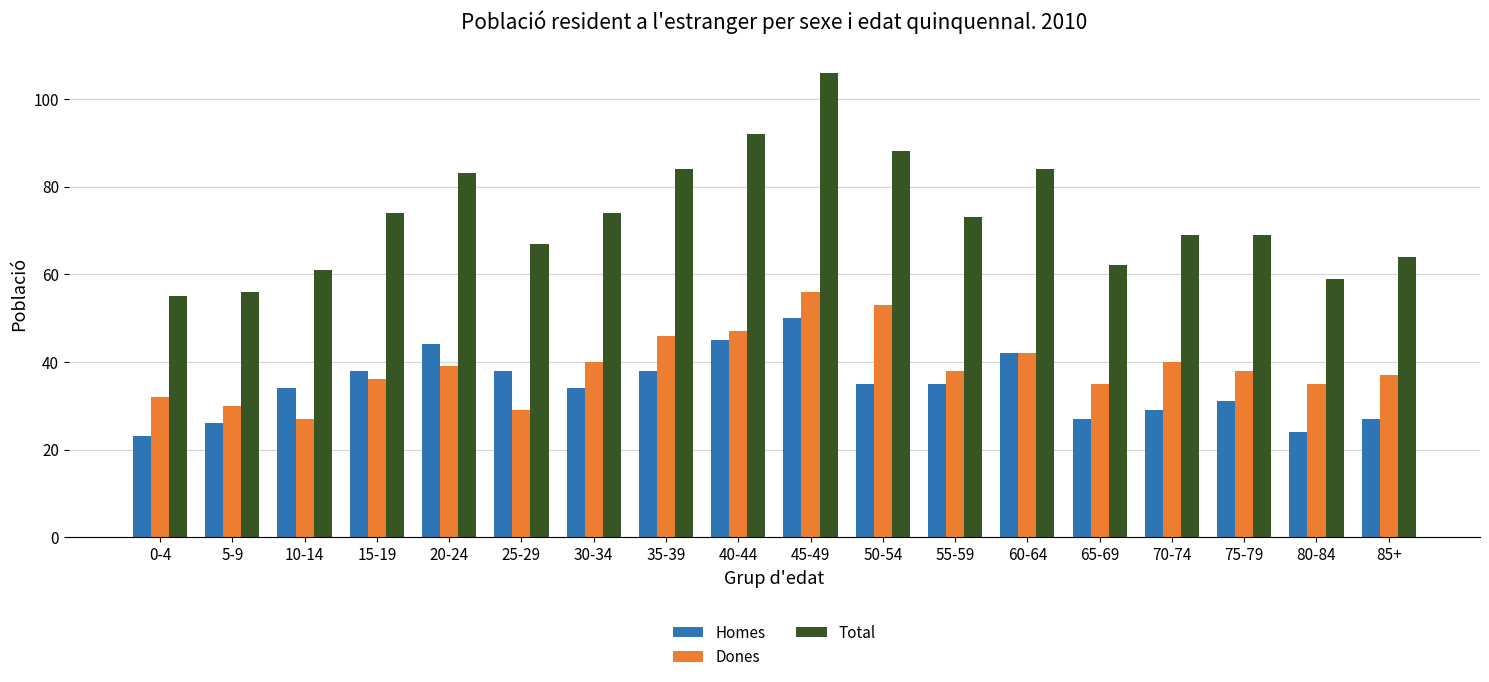

What are all the series names shown in the legend?

Homes, Dones, Total